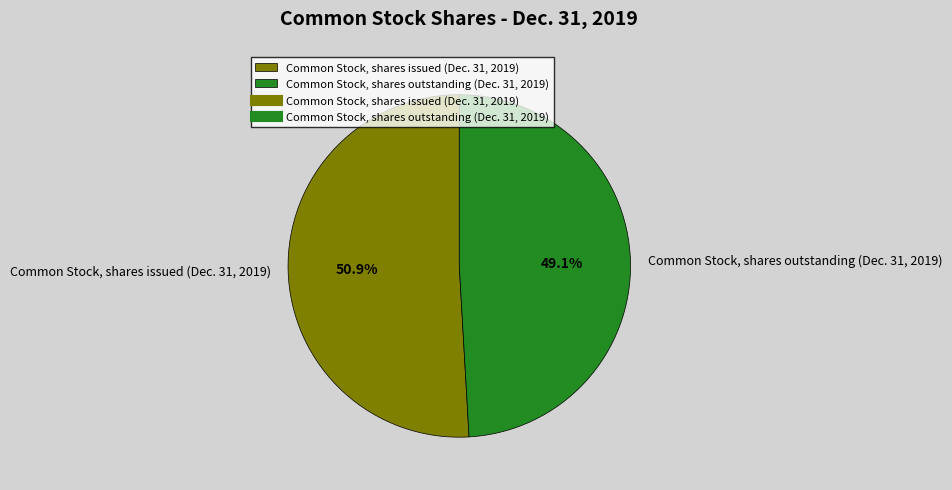

Which slice represents more than half of the pie?

Common Stock, shares issued (Dec. 31, 2019)